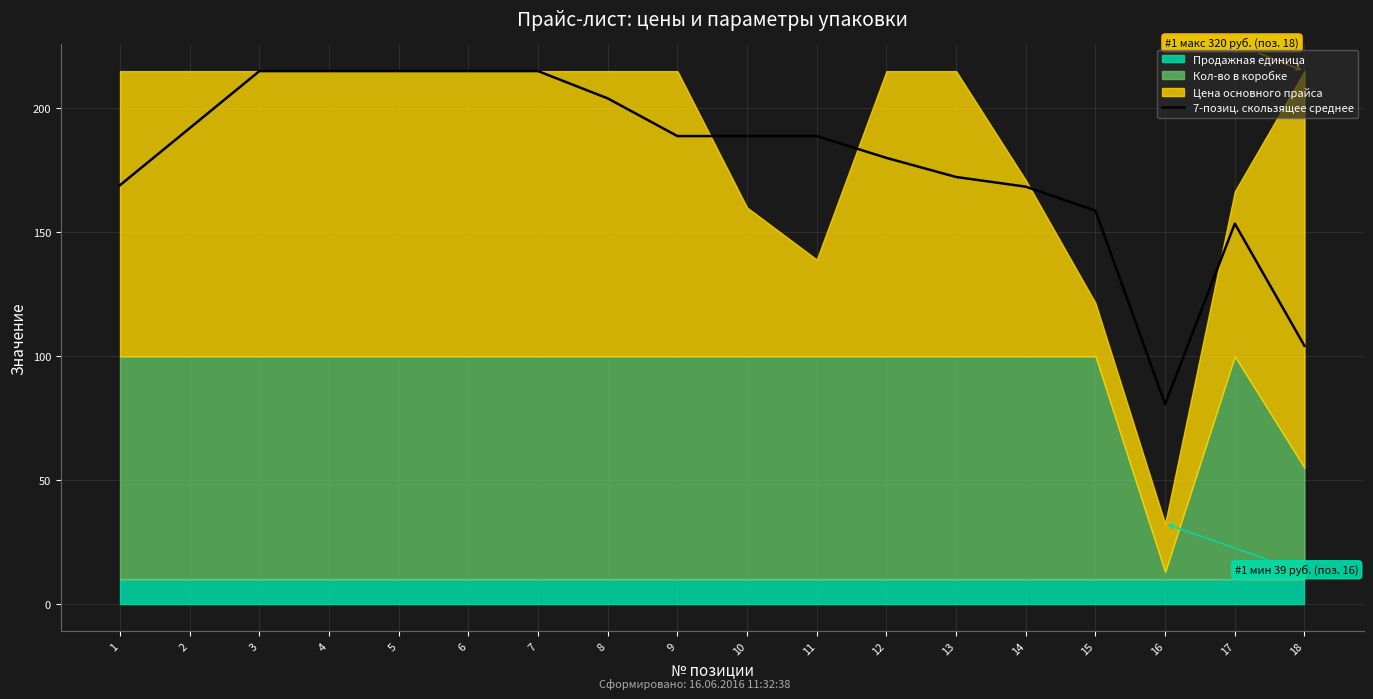

The 7-позиц. скользящее среднее series shows 188.8 at 10. True or false?

True